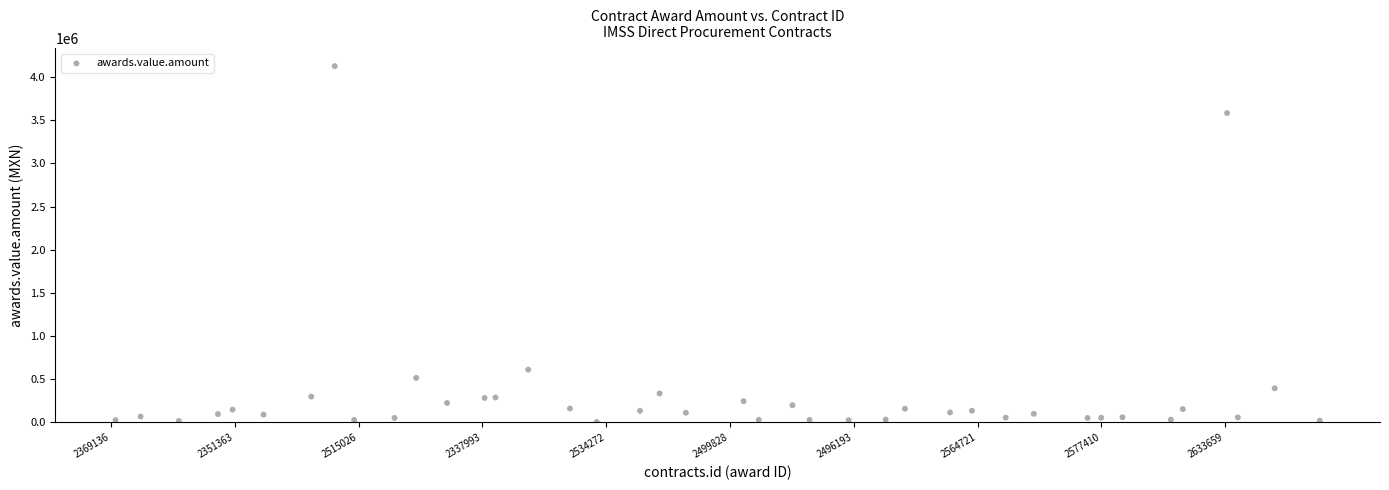

What Y value in the scatter plot is closest to 2066182?

610487.3